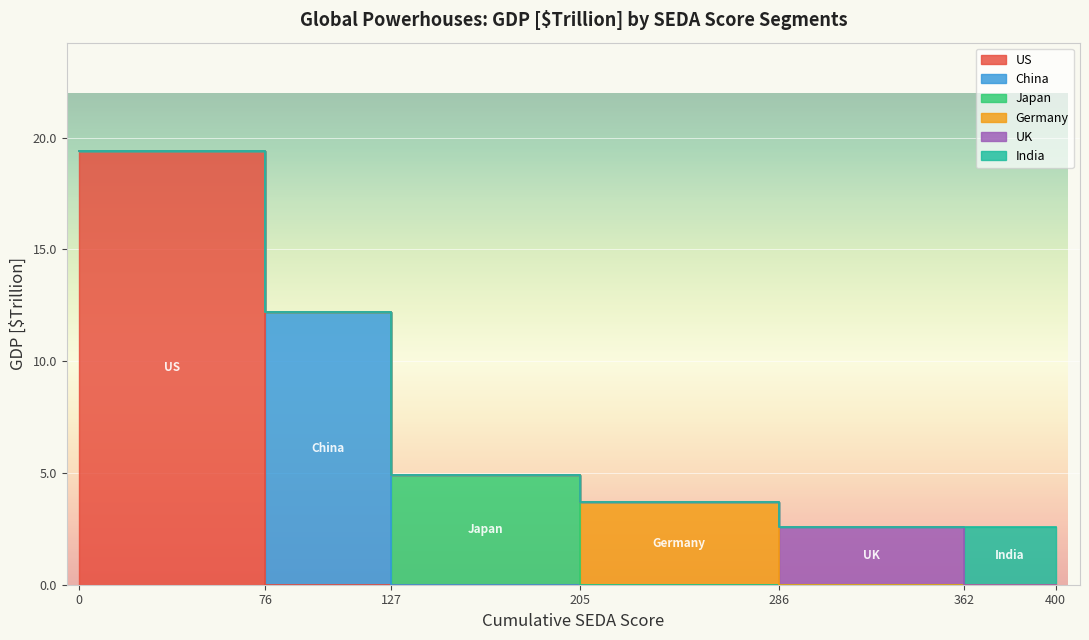

What is the maximum value shown in the chart?

19.4